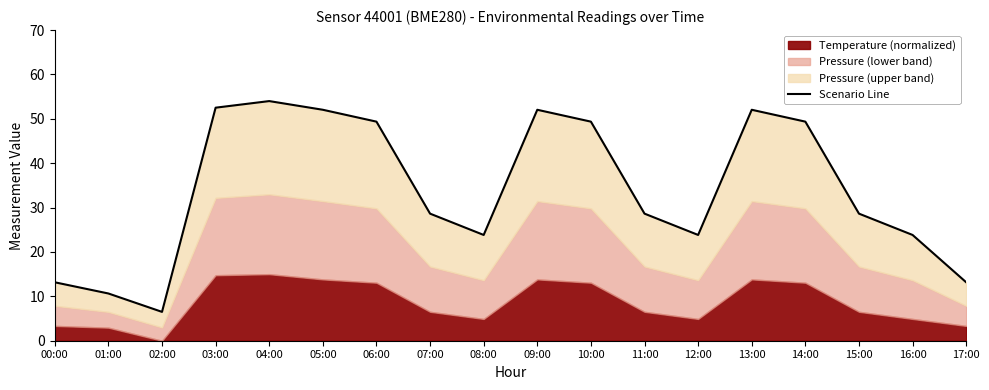

The chart shows a value of 54.0 at 04:00. True or false?

True